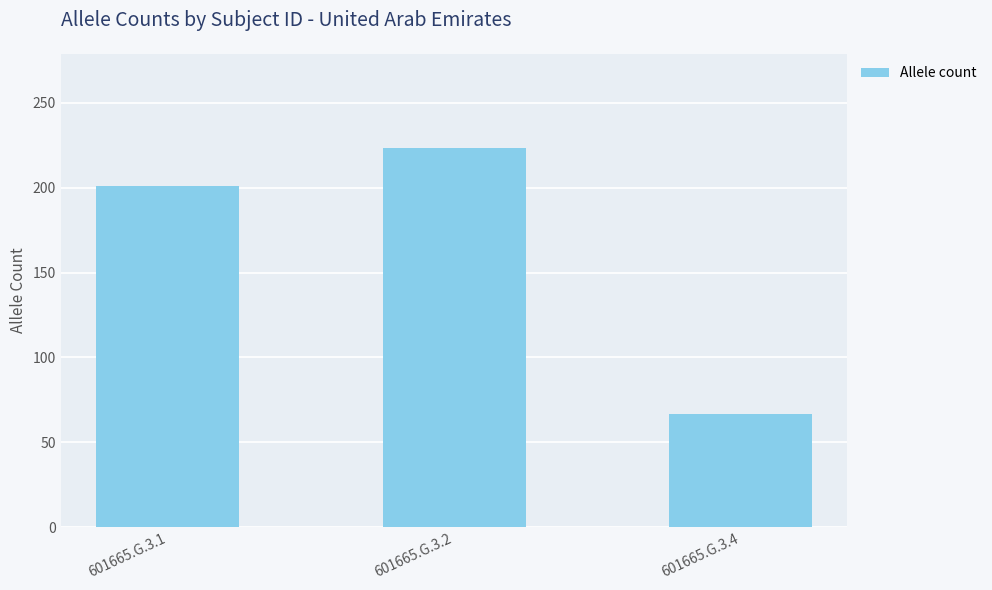

List the labels in order of value, largest first.

601665.G.3.2, 601665.G.3.1, 601665.G.3.4